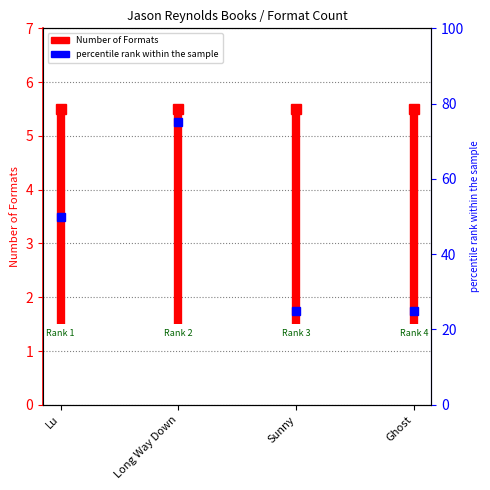

The value at Lu is 5.5. True or false?

True